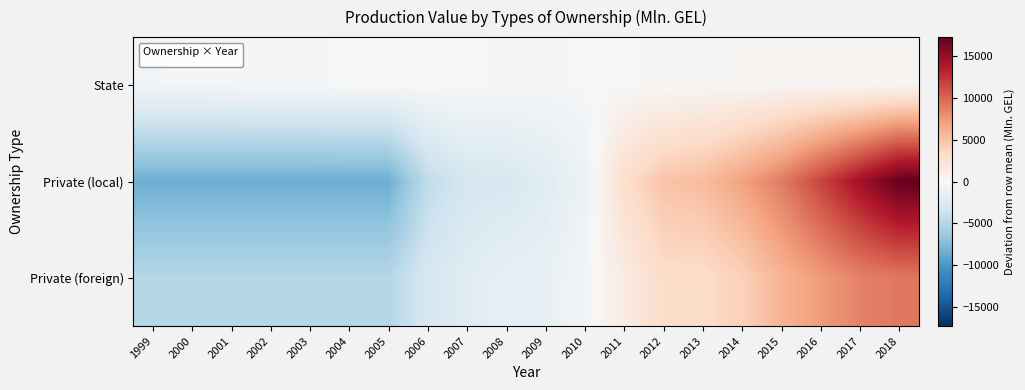

Count the number of categories in the chart.

20